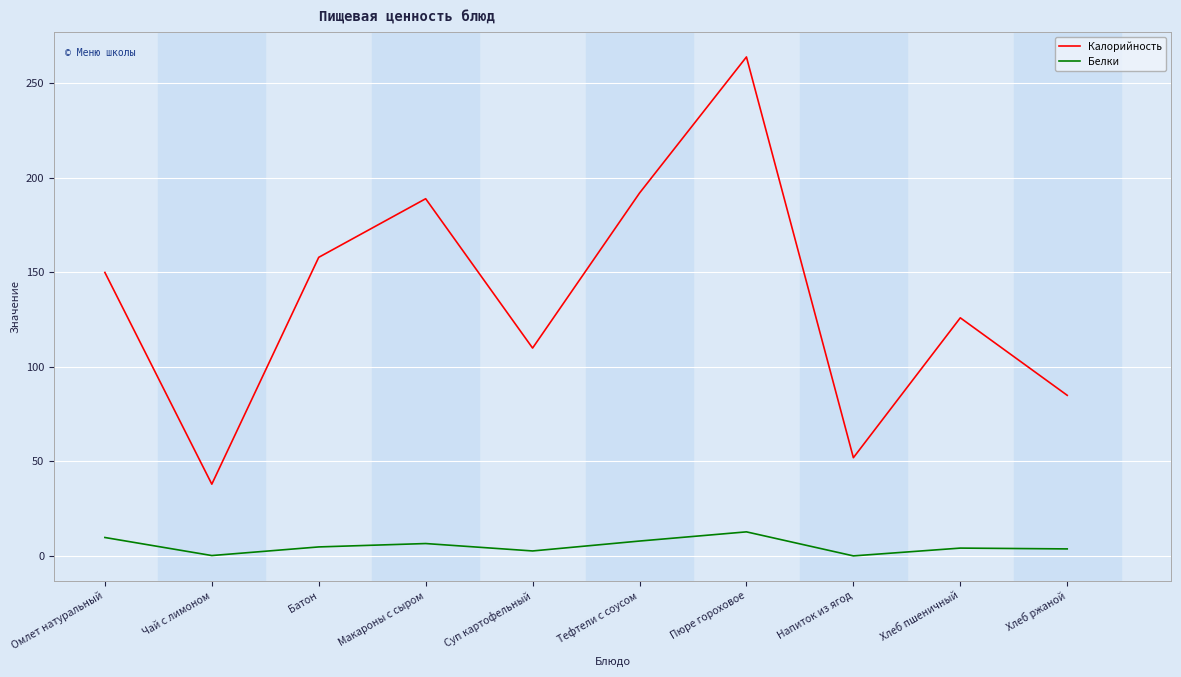

Does the chart have visible grid lines?

Yes